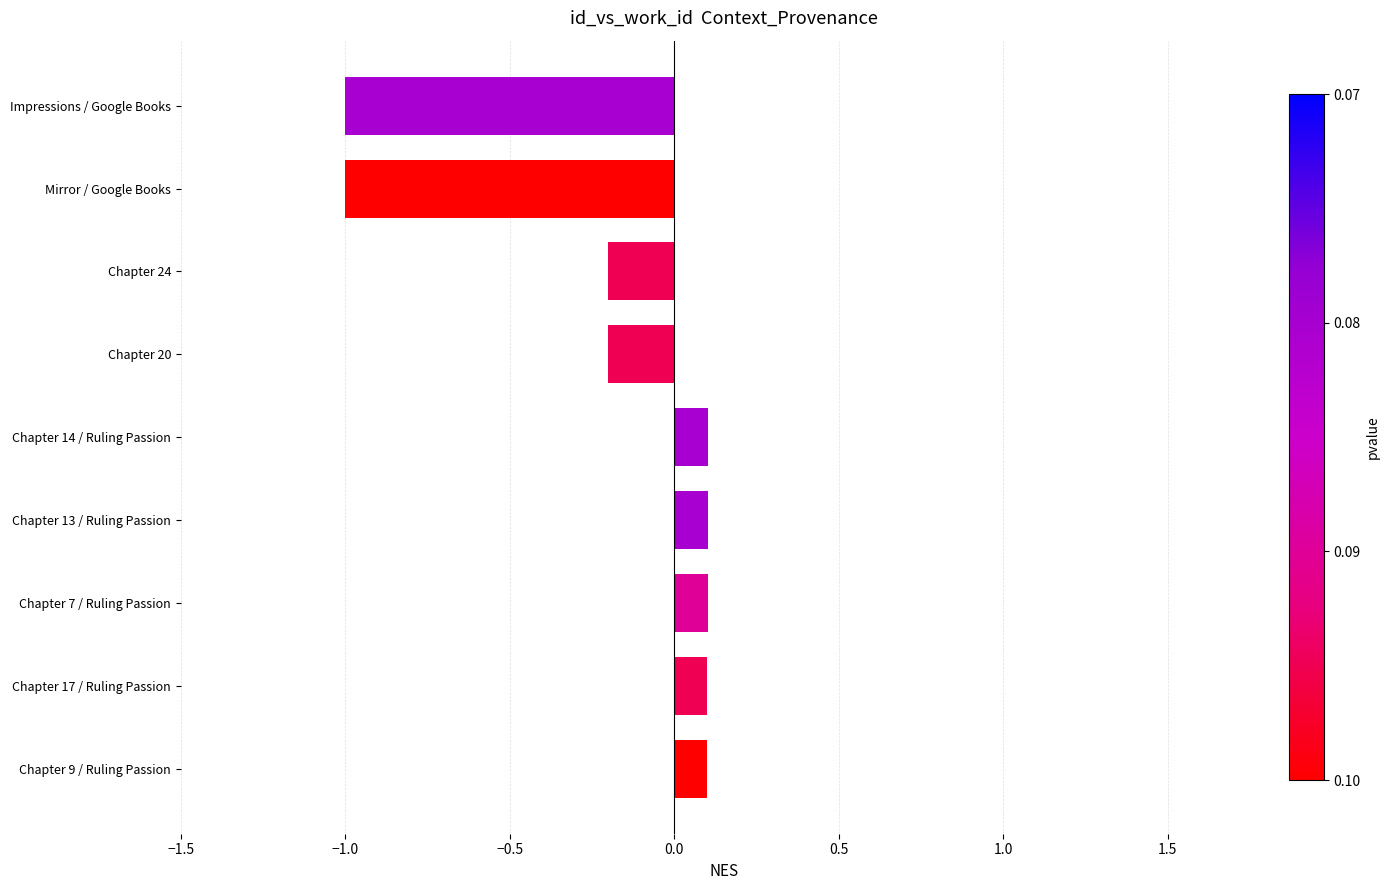

What is the smallest value displayed?

-1.0